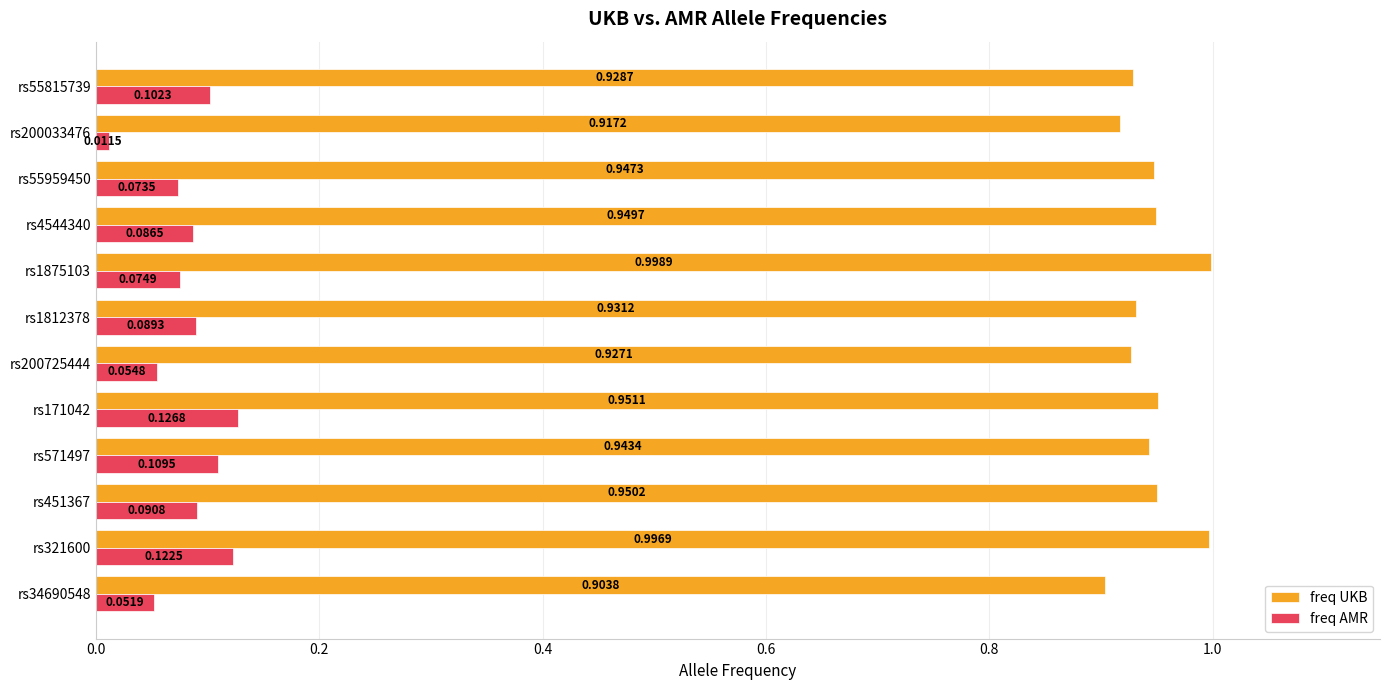

Which series has the widest spread of values?

freq AMR